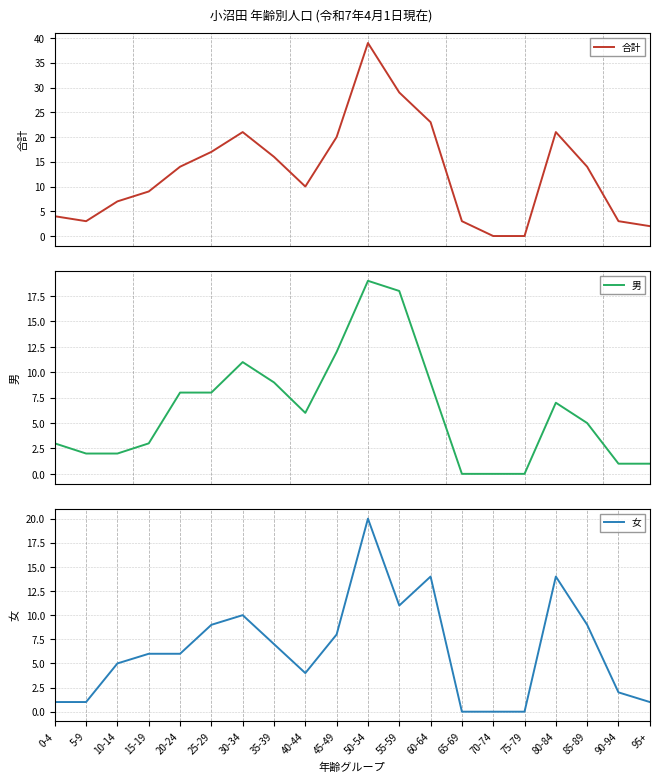

What is the total value across all series at 10-14?

14